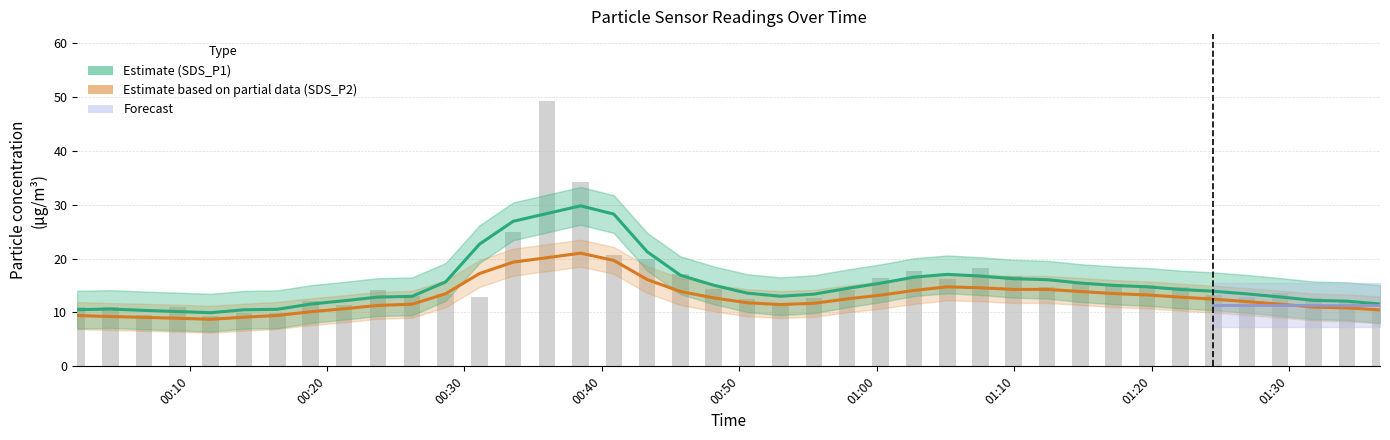

How many values in the Estimate based on partial data (SDS_P2) series are below 12?

18